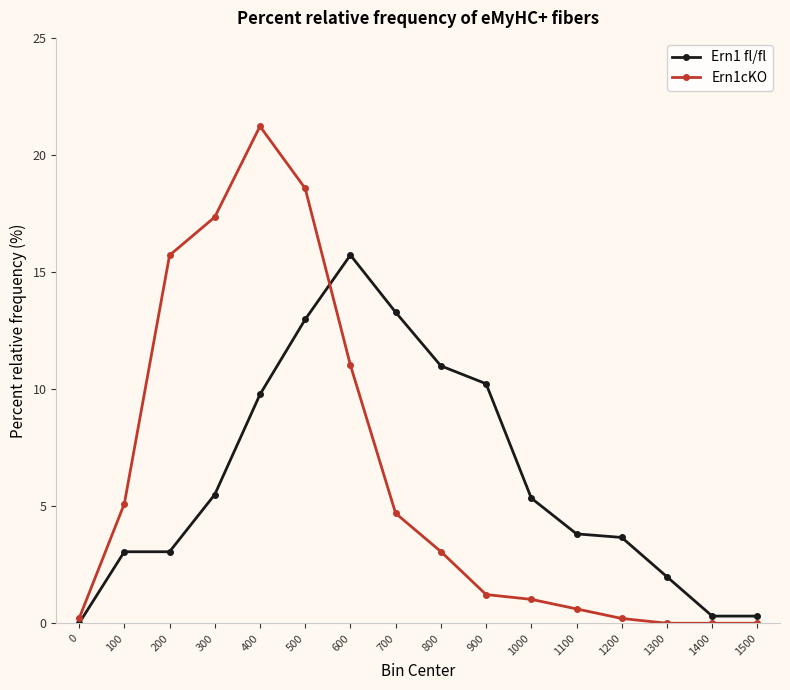

True or false: Ern1 fl/fl has a value of 13.0 at 500.

True